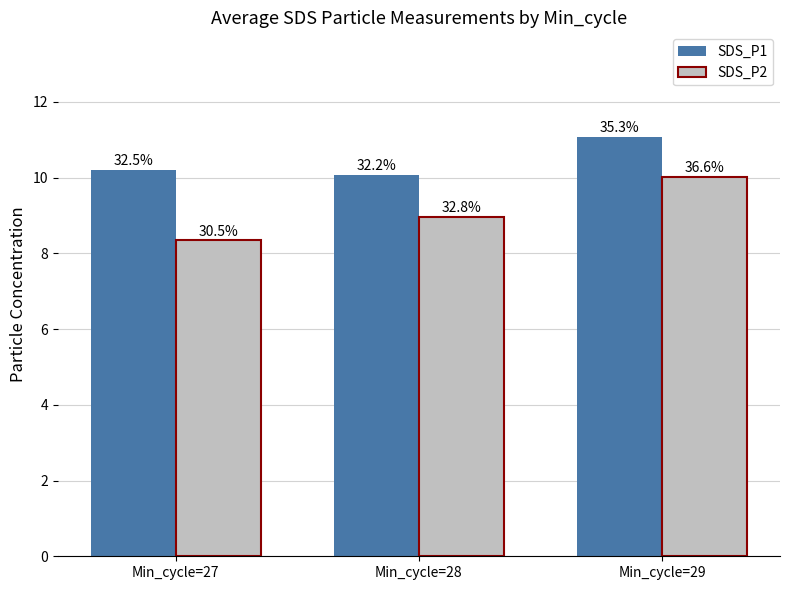

What is the value of the SDS_P2 bar at the 2nd from the left?

9.0